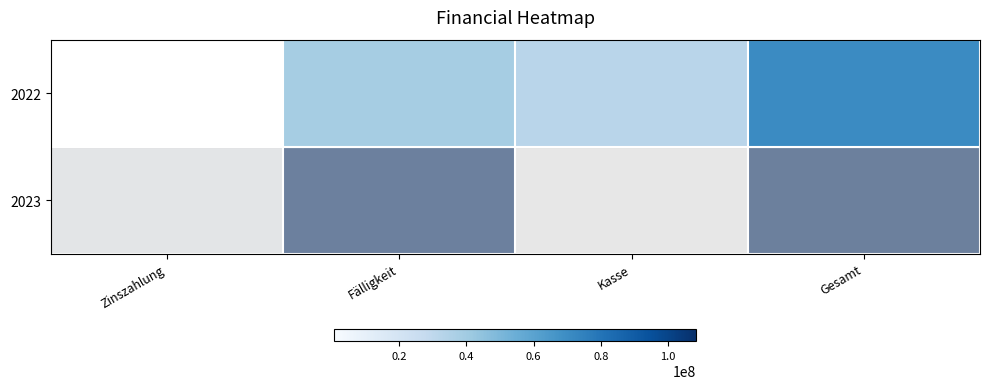

How many positive values does the 2022 series have?

3